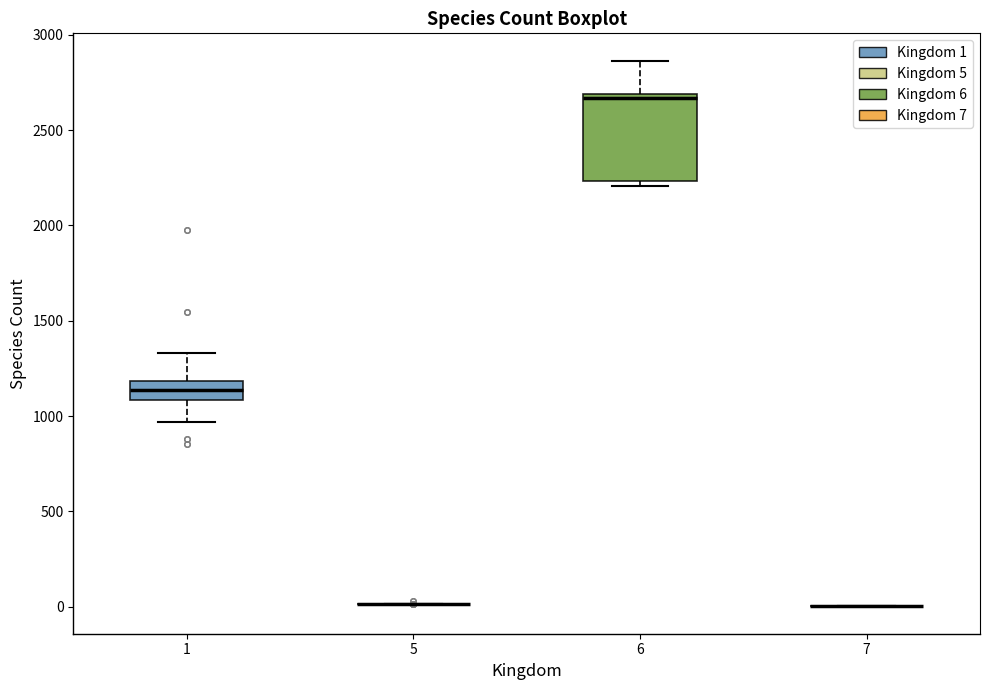

Reading left to right, read every box against the y-axis: the position of its median line, the range the box covers, and the ends of its whiskers. The values are not printed on the chart, so give them approximately, as read against the axis.

1: median 1150, box 1100 to 1200, whiskers 950 to 1350
5: box collapsed to a line at 0, whiskers 0 to 0
6: median 2650, box 2250 to 2700, whiskers 2200 to 2850
7: box collapsed to a line at 0, whiskers 0 to 0